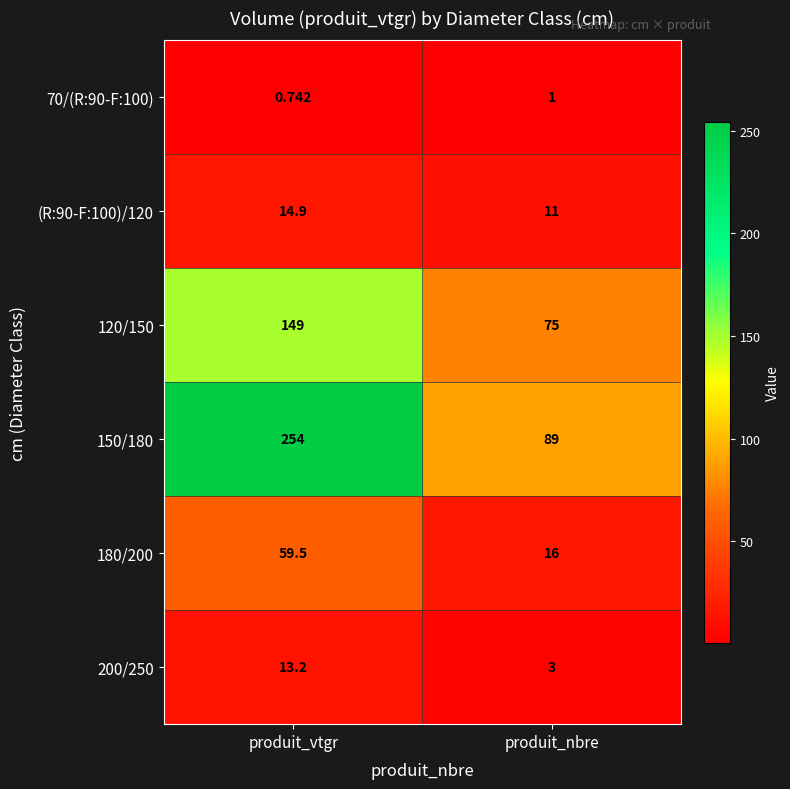

At which category is the sum across all series the highest?

produit_vtgr